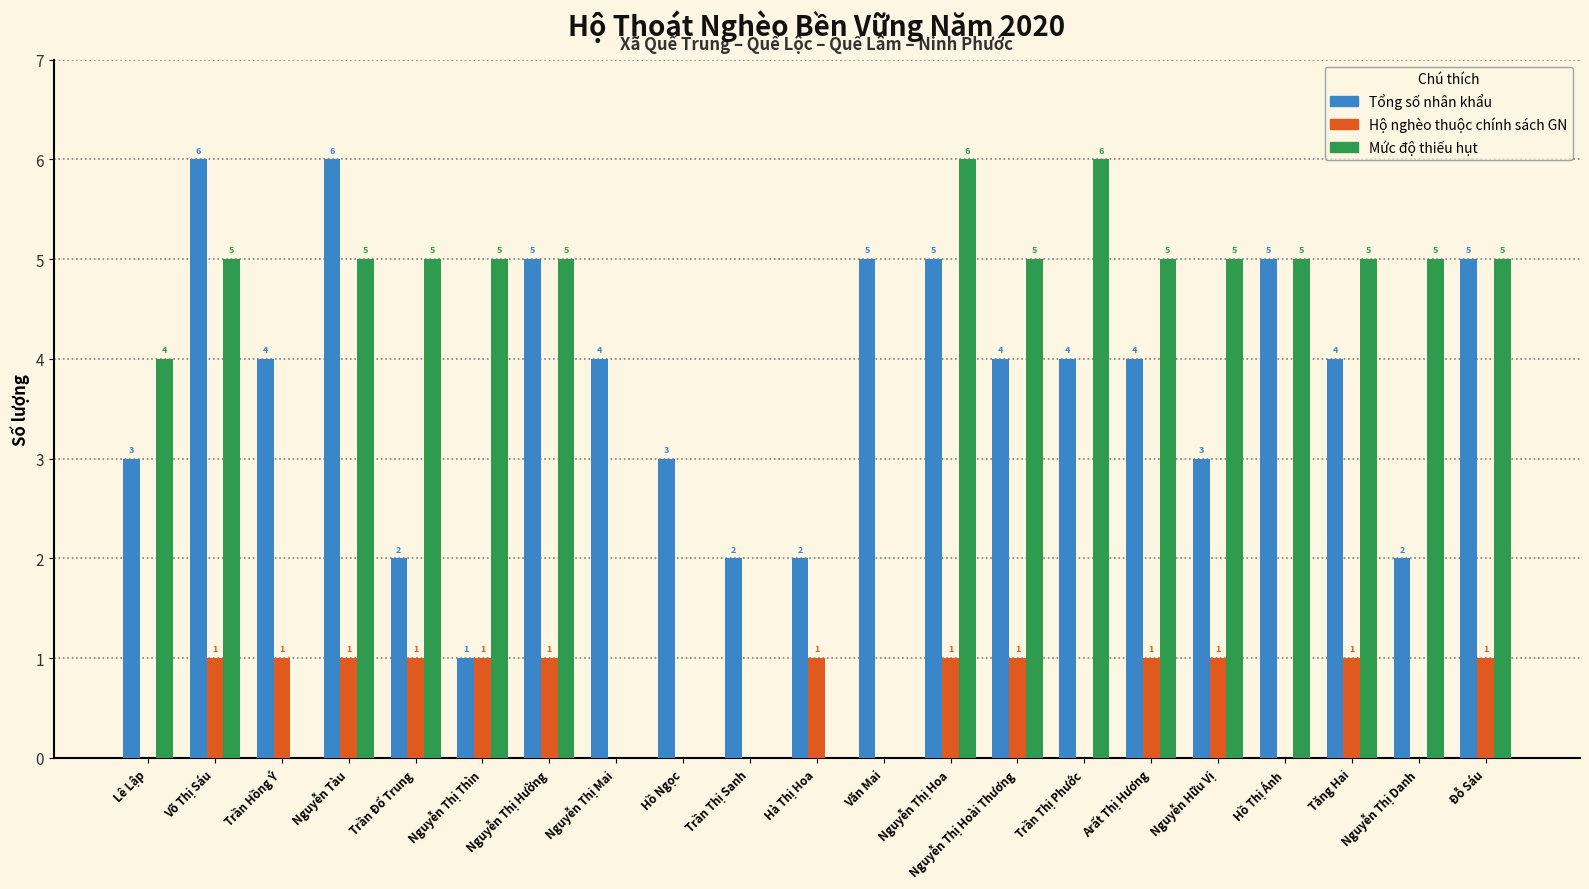

At which label does Tổng số nhân khẩu first exceed 4?

Võ Thị Sáu